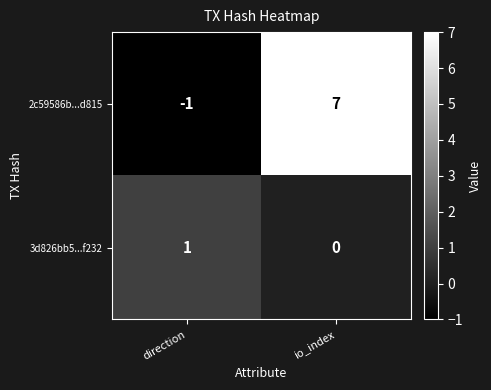

Reading right to left, extract all data points from this chart.

2c59586b...d815: 7	-1
3d826bb5...f232: 0	1